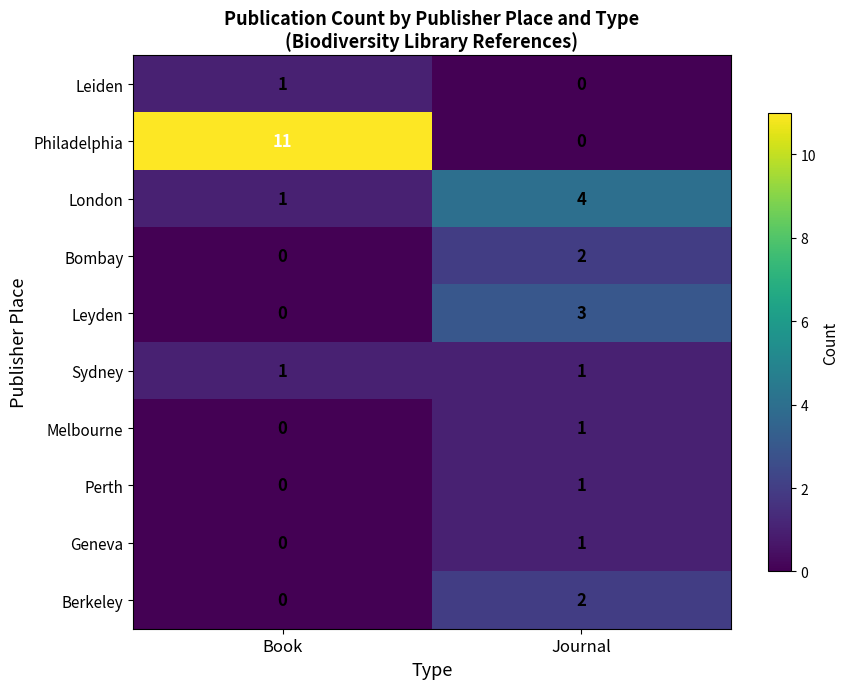

The Leyden series shows 0 at Book. True or false?

True